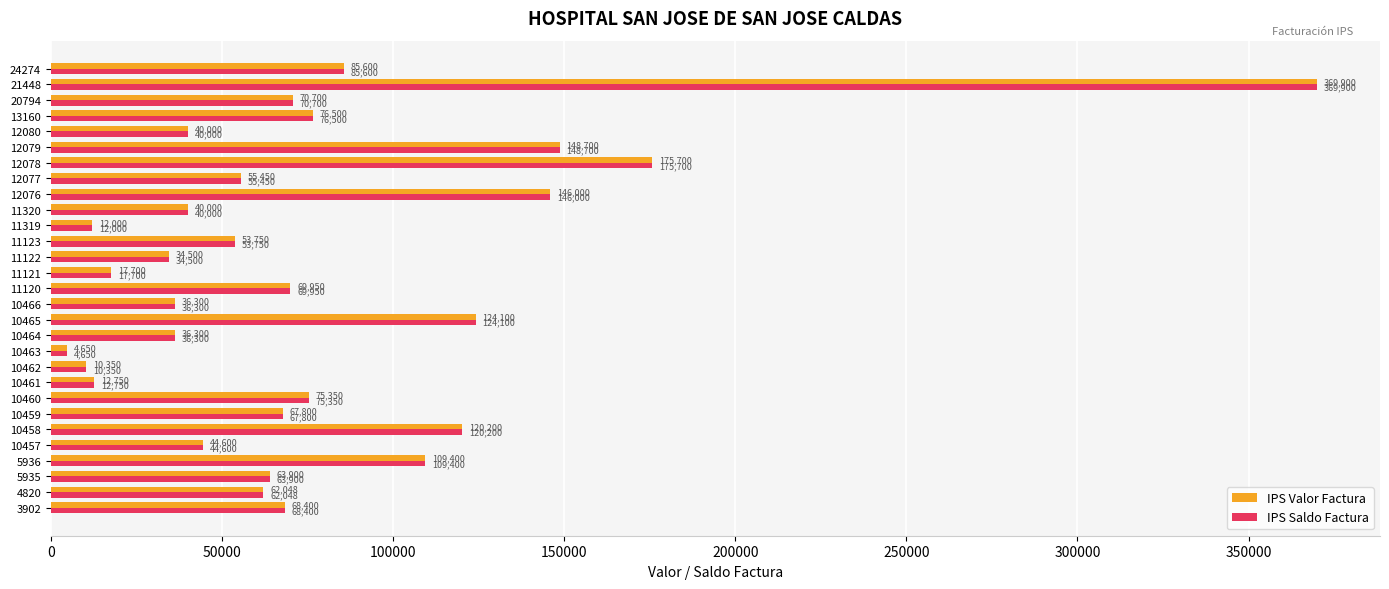

At which label is IPS Valor Factura closest to 187275?

12078